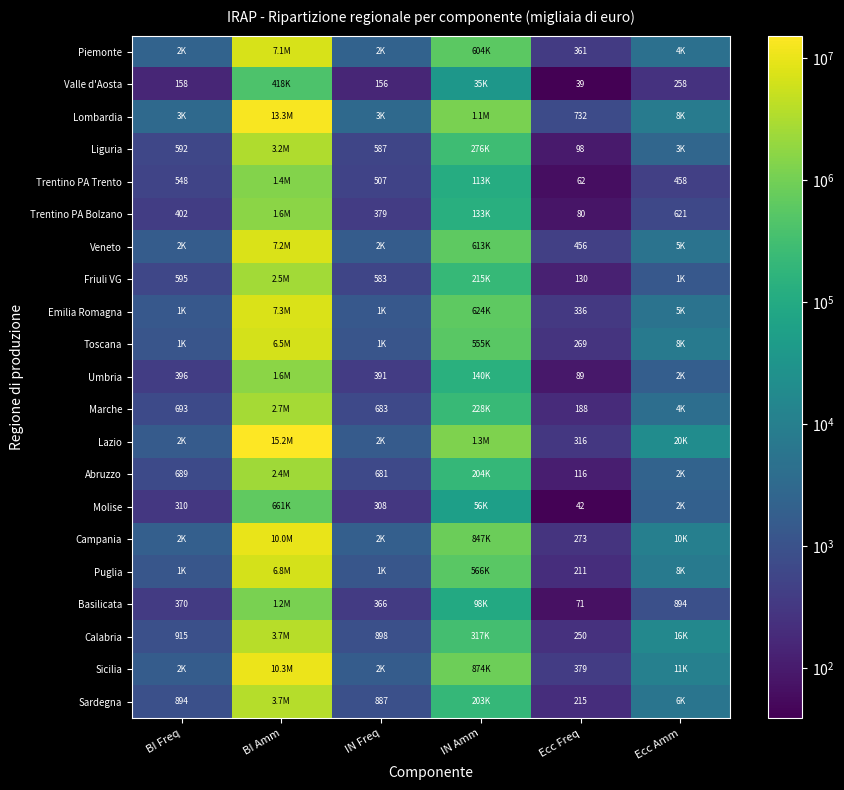

The Umbria series shows 391 at IN Freq. True or false?

True